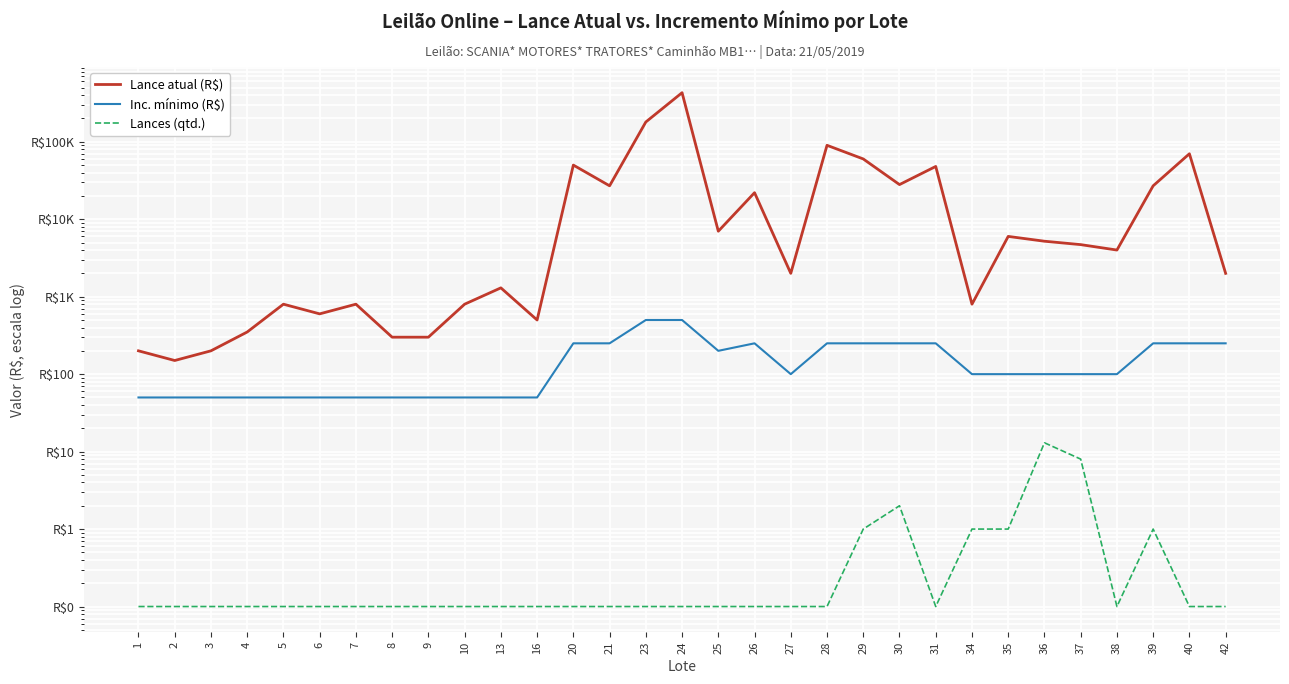

True or false: Lance atual (R$) and Lances (qtd.) intersect in this chart.

False